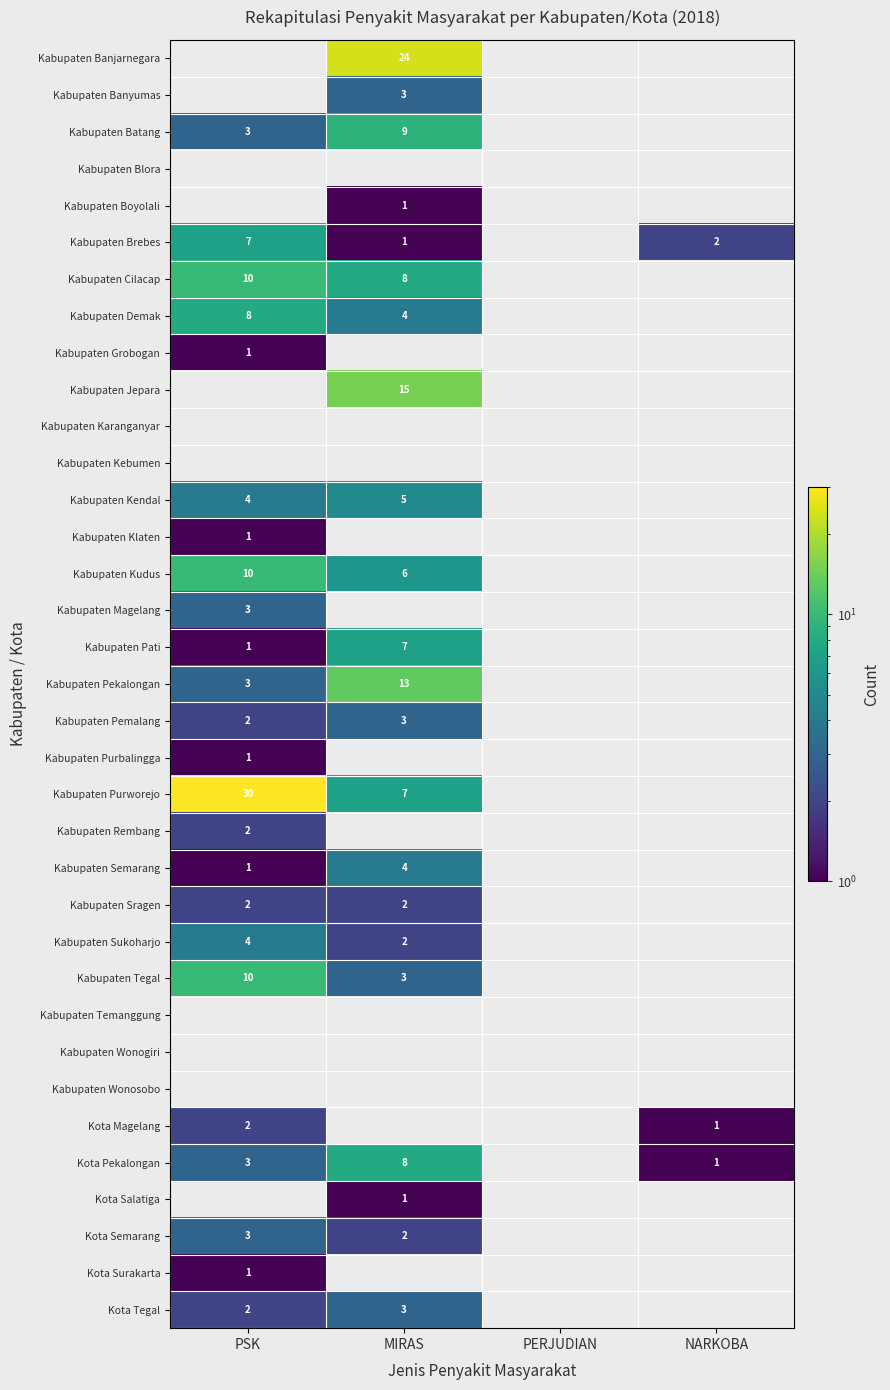

The Kota Pekalongan series shows 4 at MIRAS. True or false?

False